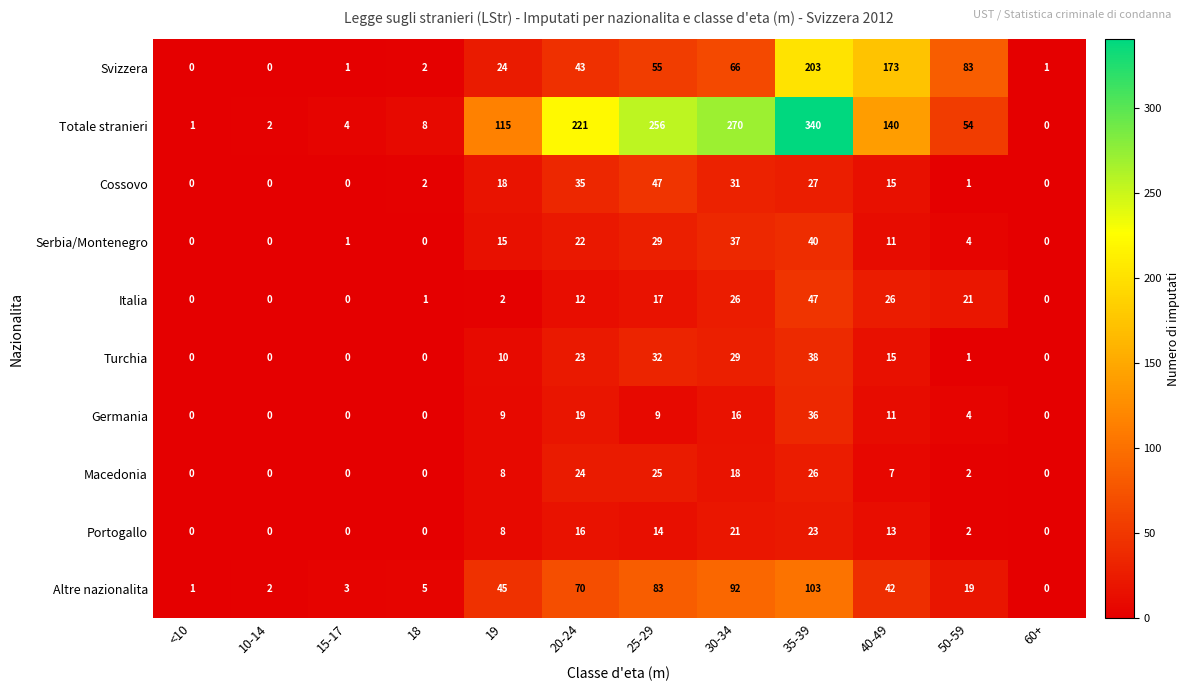

What is the difference between the maximum and second lowest values in the Macedonia series?

26